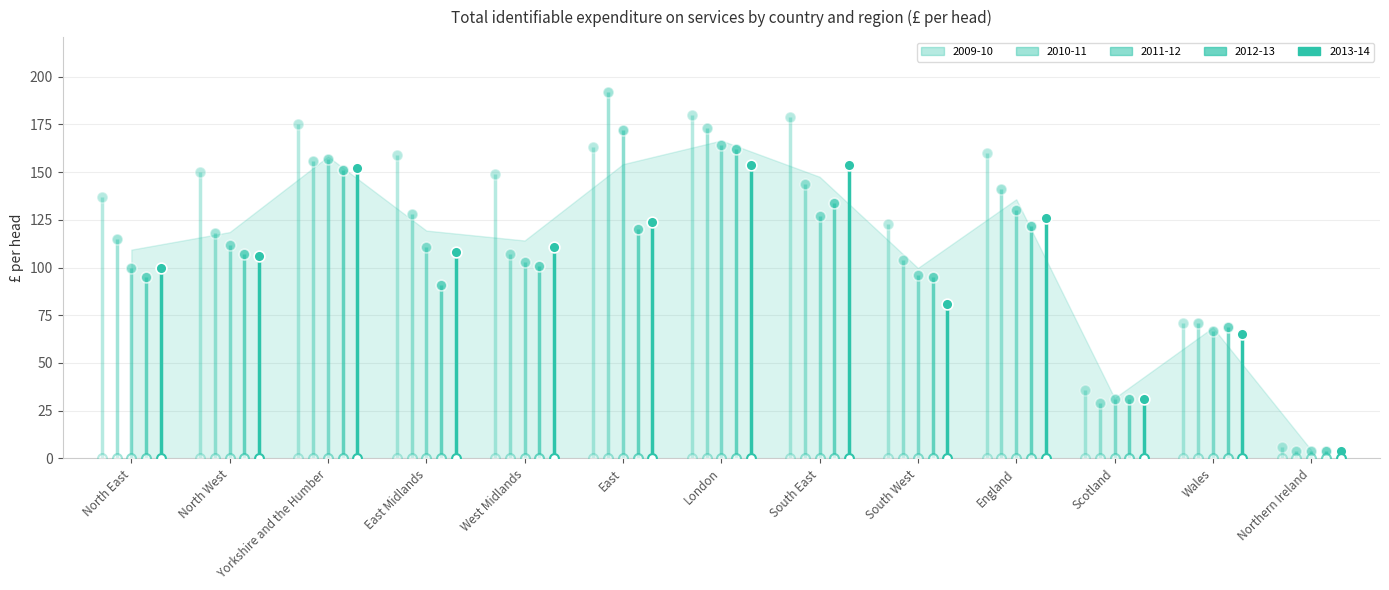

Is the value of 2010-11 at East greater than the value of 2013-14 at South East?

Yes